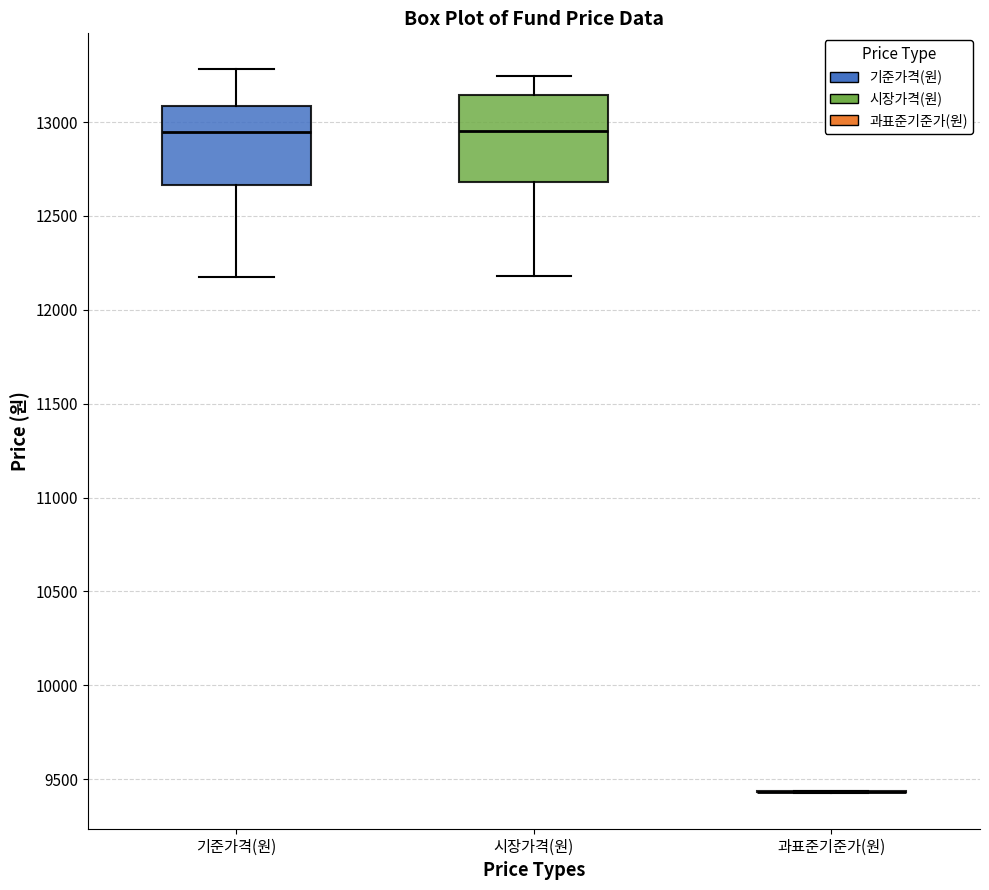

Where does the median line of the box for 기준가격(원) sit on the y-axis? The values are not printed on the chart, so give them approximately, as read against the axis.

12950